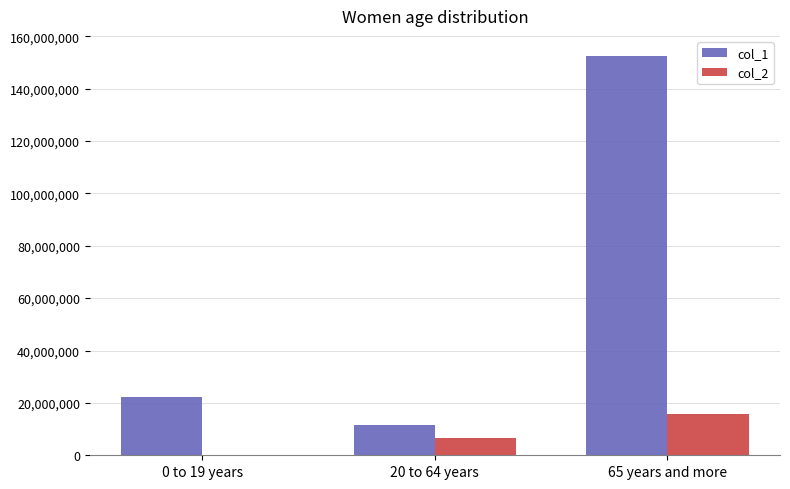

Which category has the highest value across all series?

65 years and more